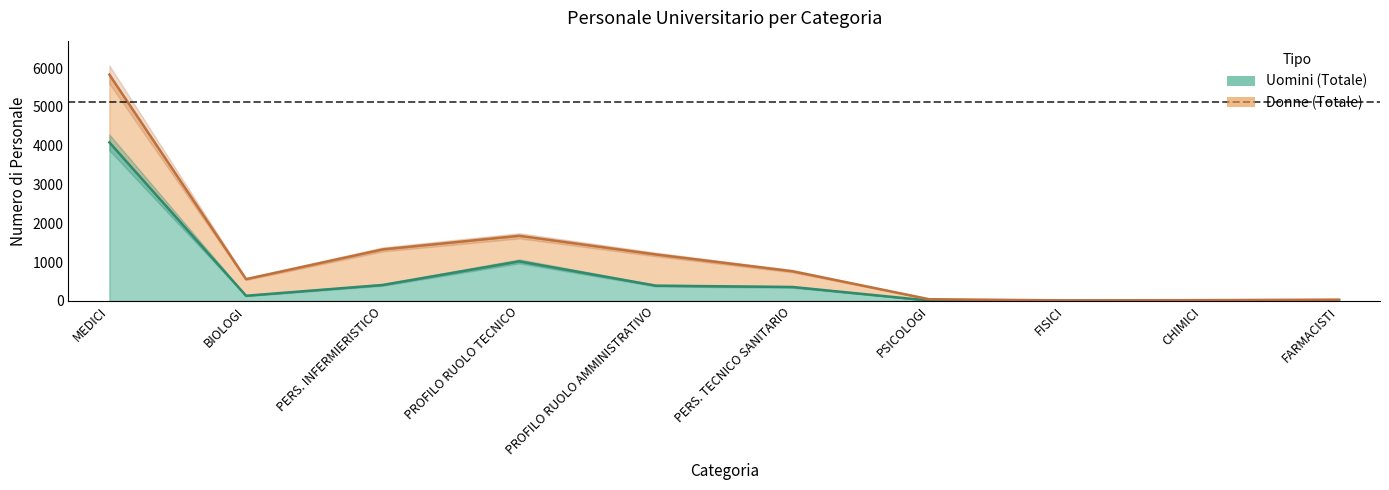

True or false: there are more than 0 points higher than both neighbors.

True